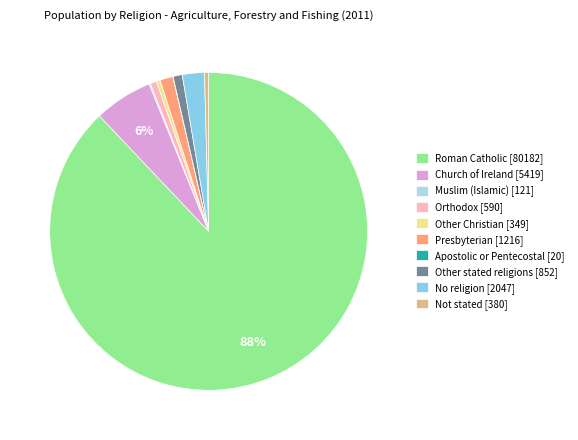

What is the ratio of the value at Church of Ireland to the value at Roman Catholic?

0.1